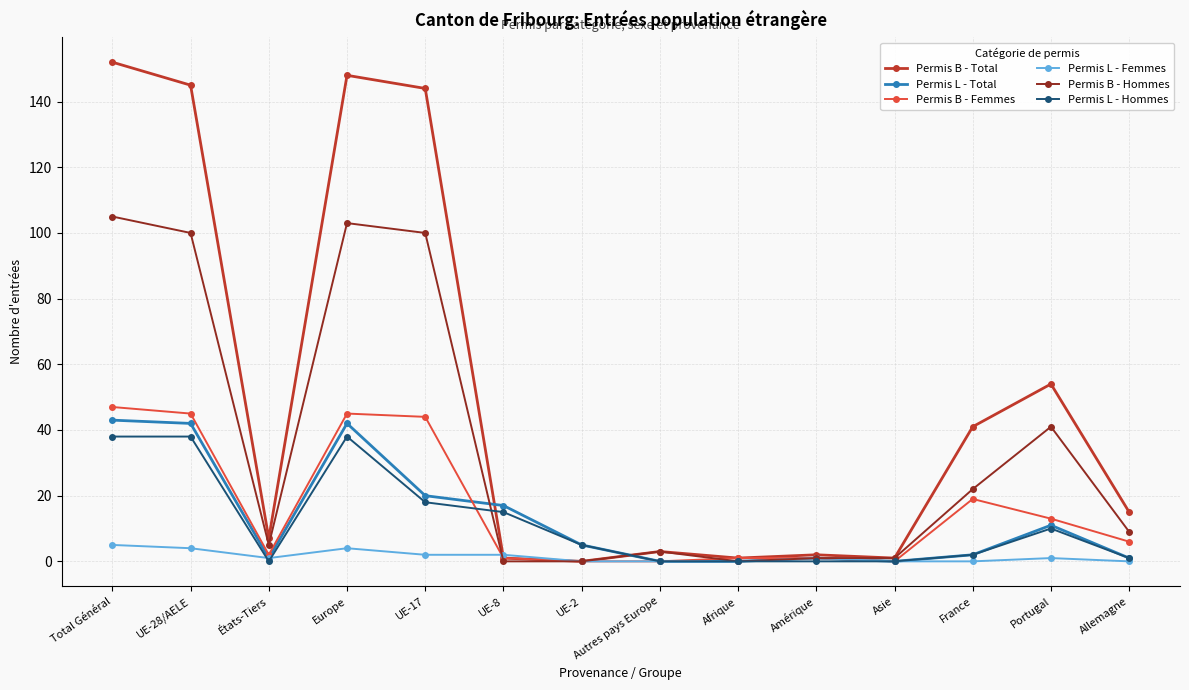

Reading left to right, extract all data points from this chart.

Permis B - Total: Total Général=152	UE-28/AELE=145	États-Tiers=7	Europe=148	UE-17=144	UE-8=1	UE-2=0	Autres pays Europe=3	Afrique=1	Amérique=2	Asie=1	France=41	Portugal=54	Allemagne=15
Permis L - Total: Total Général=43	UE-28/AELE=42	États-Tiers=1	Europe=42	UE-17=20	UE-8=17	UE-2=5	Autres pays Europe=0	Afrique=0	Amérique=1	Asie=0	France=2	Portugal=11	Allemagne=1
Permis B - Femmes: Total Général=47	UE-28/AELE=45	États-Tiers=2	Europe=45	UE-17=44	UE-8=1	UE-2=0	Autres pays Europe=0	Afrique=1	Amérique=1	Asie=0	France=19	Portugal=13	Allemagne=6
Permis L - Femmes: Total Général=5	UE-28/AELE=4	États-Tiers=1	Europe=4	UE-17=2	UE-8=2	UE-2=0	Autres pays Europe=0	Afrique=0	Amérique=1	Asie=0	France=0	Portugal=1	Allemagne=0
Permis B - Hommes: Total Général=105	UE-28/AELE=100	États-Tiers=5	Europe=103	UE-17=100	UE-8=0	UE-2=0	Autres pays Europe=3	Afrique=0	Amérique=1	Asie=1	France=22	Portugal=41	Allemagne=9
Permis L - Hommes: Total Général=38	UE-28/AELE=38	États-Tiers=0	Europe=38	UE-17=18	UE-8=15	UE-2=5	Autres pays Europe=0	Afrique=0	Amérique=0	Asie=0	France=2	Portugal=10	Allemagne=1